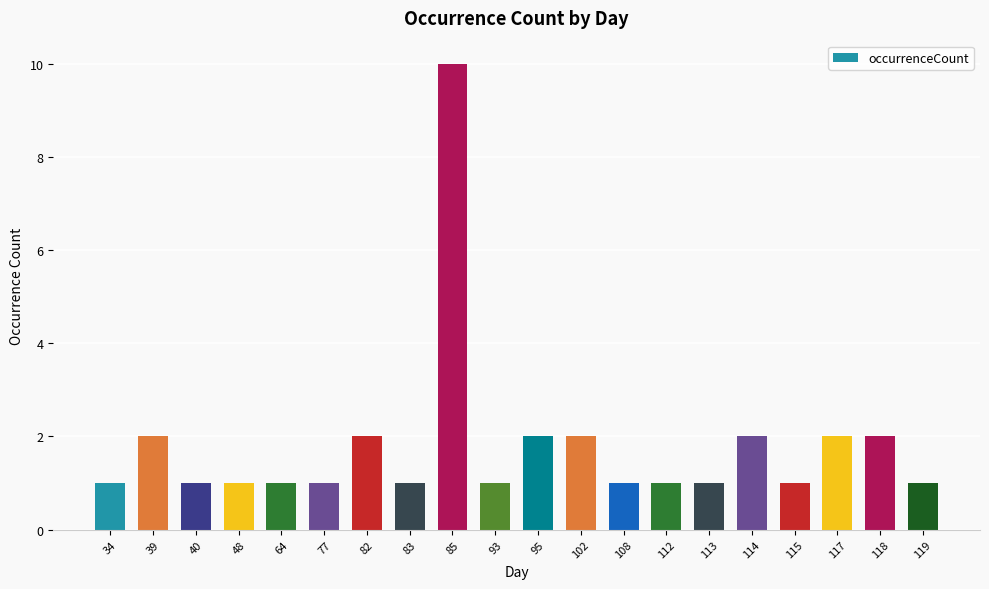

What is the value of the 17th bar from the left?

1